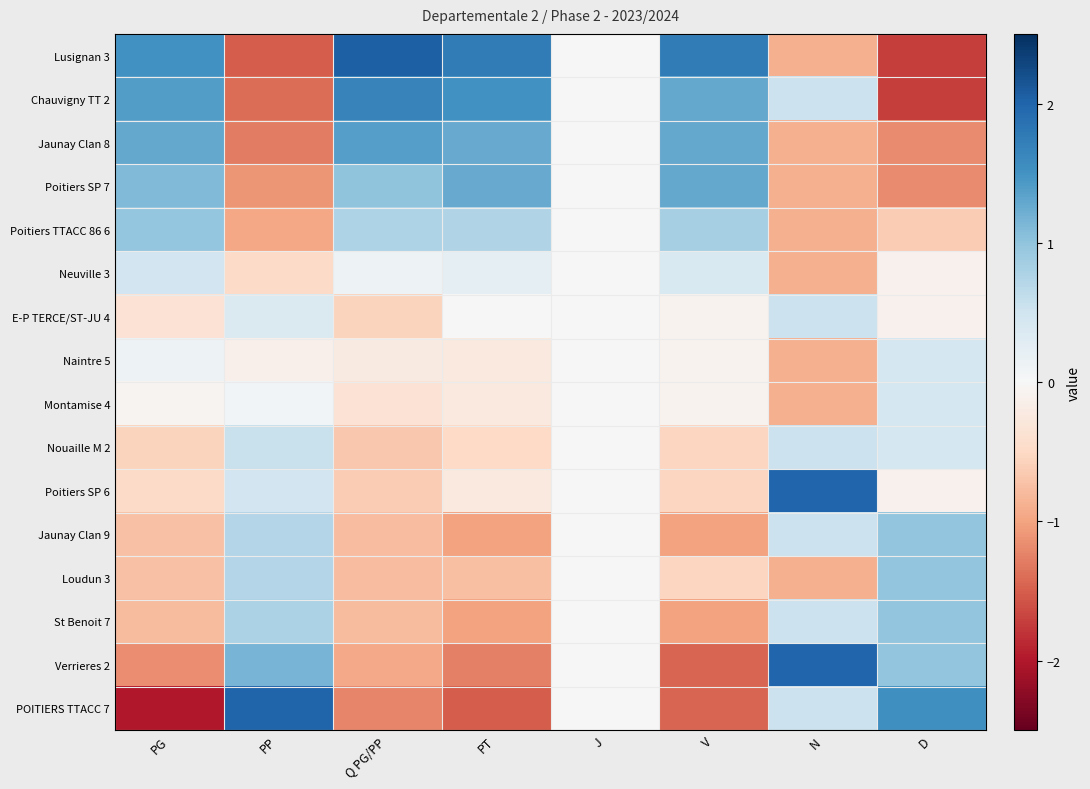

At how many categories does at least one series exceed -1?

8